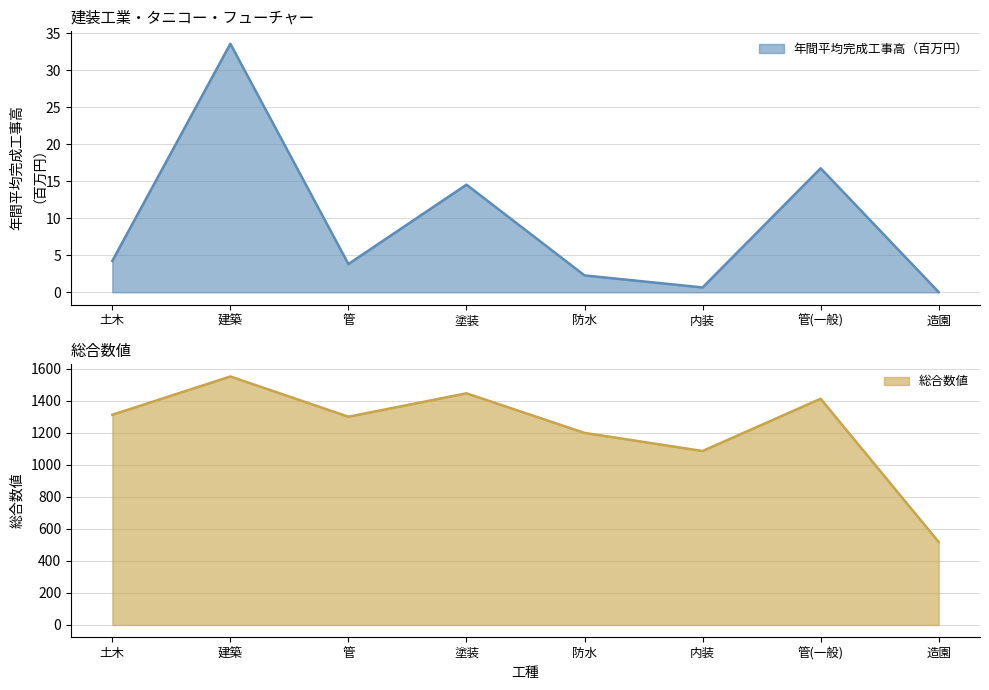

True or false: 総合数値 has a value of 1199.0 at 防水.

True